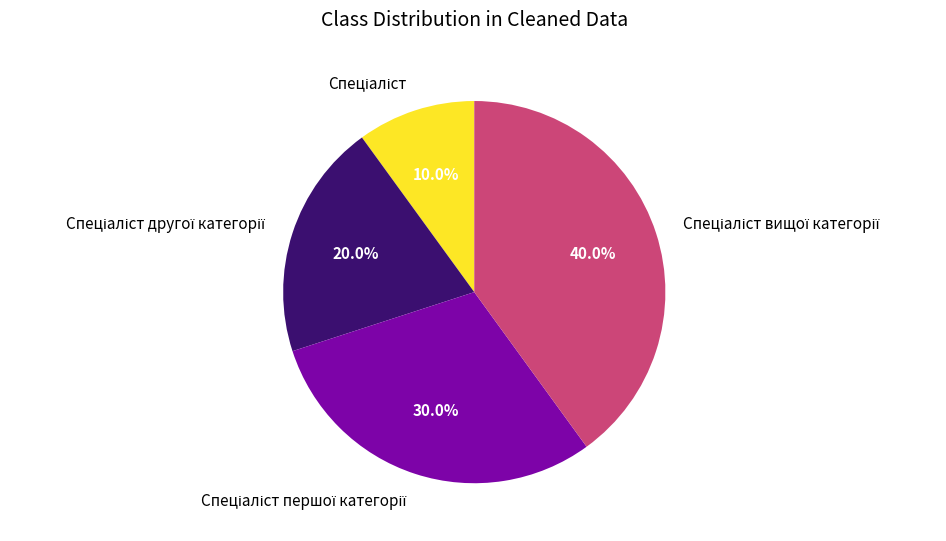

Does any single category account for the majority?

No